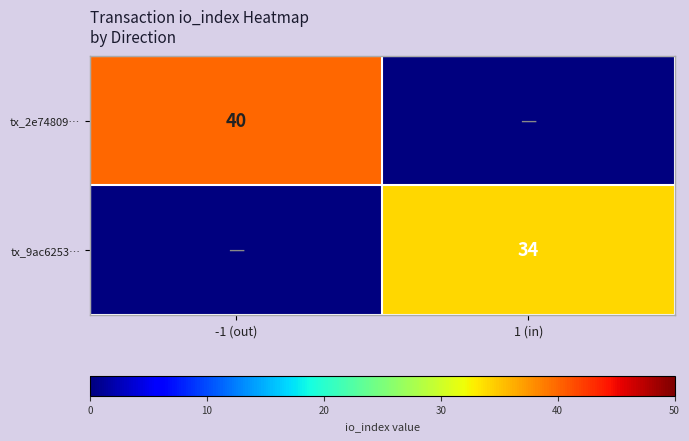

Is the value of tx_2e74809… at -1 (out) greater than the value of tx_9ac6253… at 1 (in)?

Yes